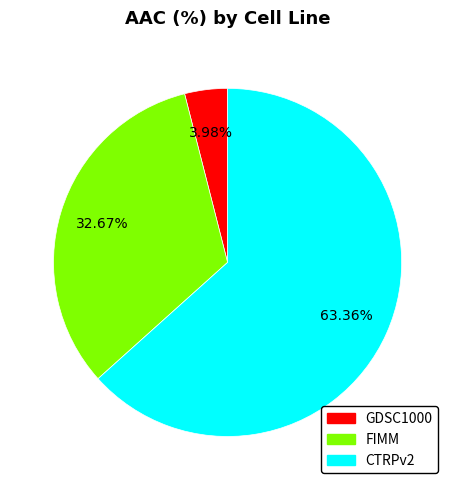

Approximately how many times larger is the value at CTRPv2 compared to GDSC1000?

15.9